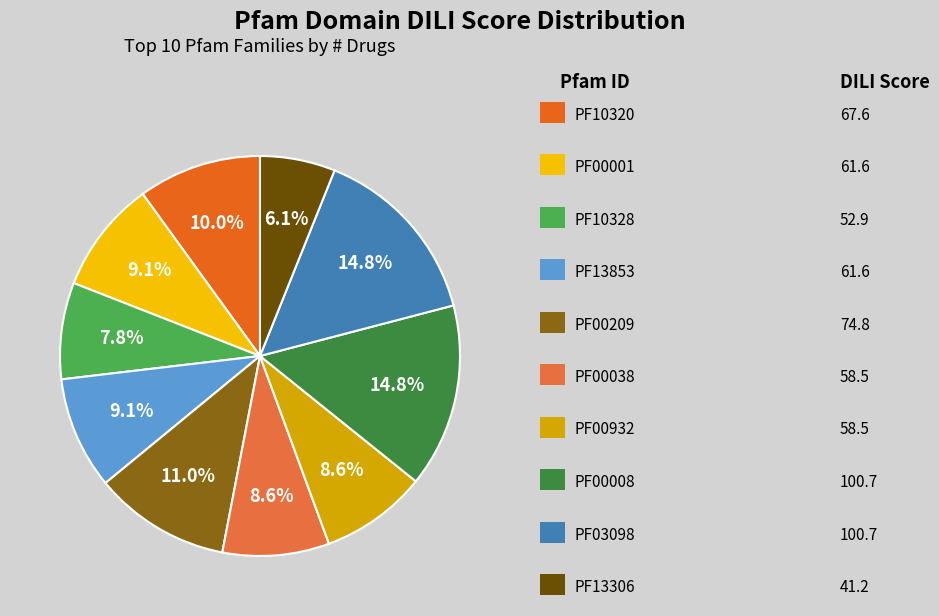

How many slices are in this pie chart?

10